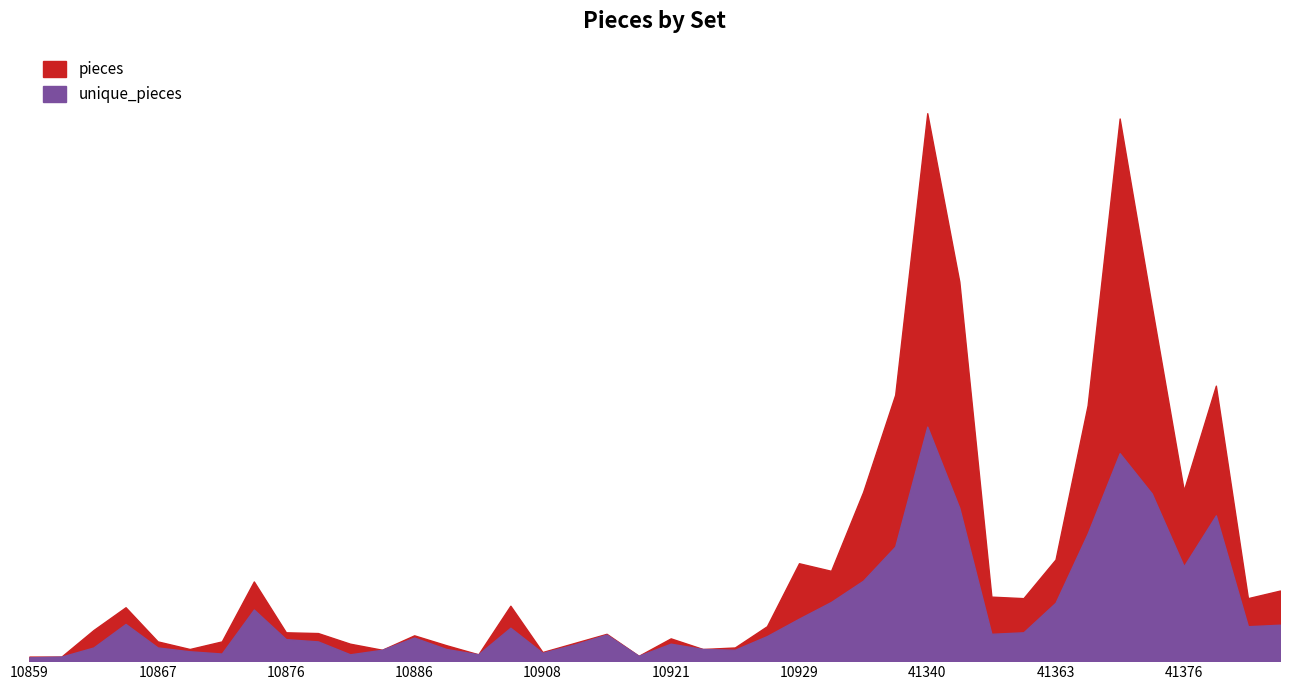

What are all the series names shown in the legend?

pieces, unique_pieces